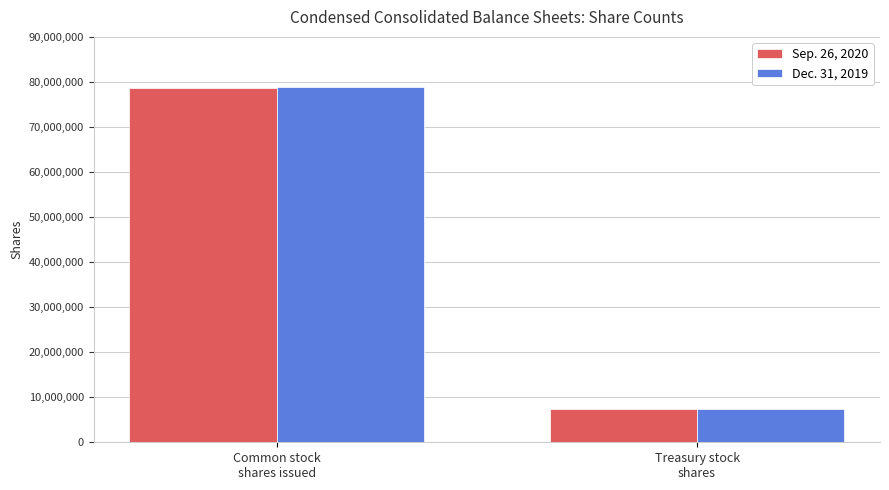

What is the sum of all Sep. 26, 2020 values?

85891000